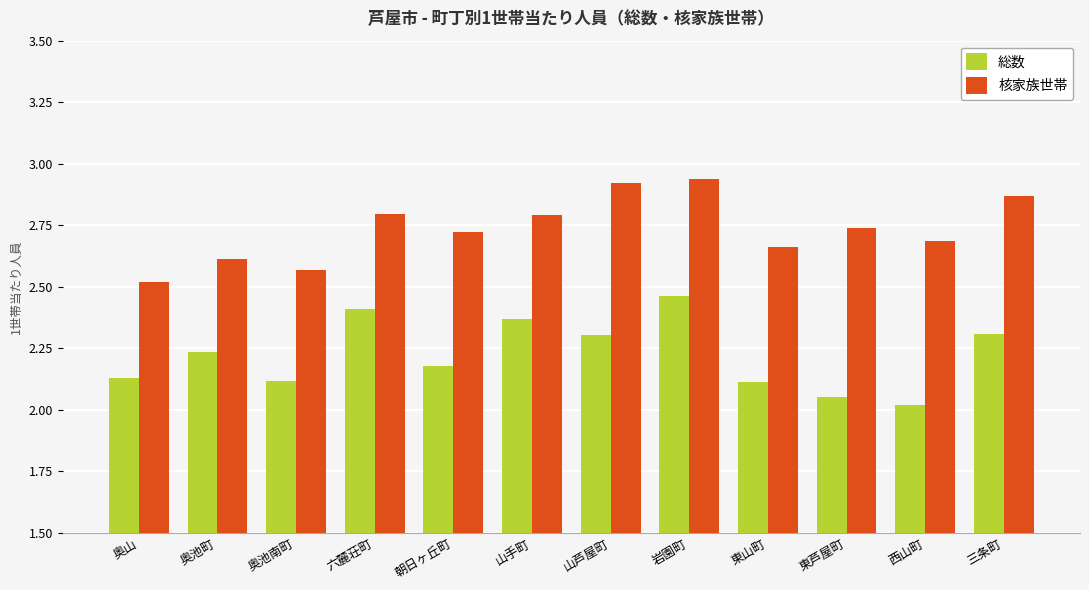

What position from the right is 奥山?

12